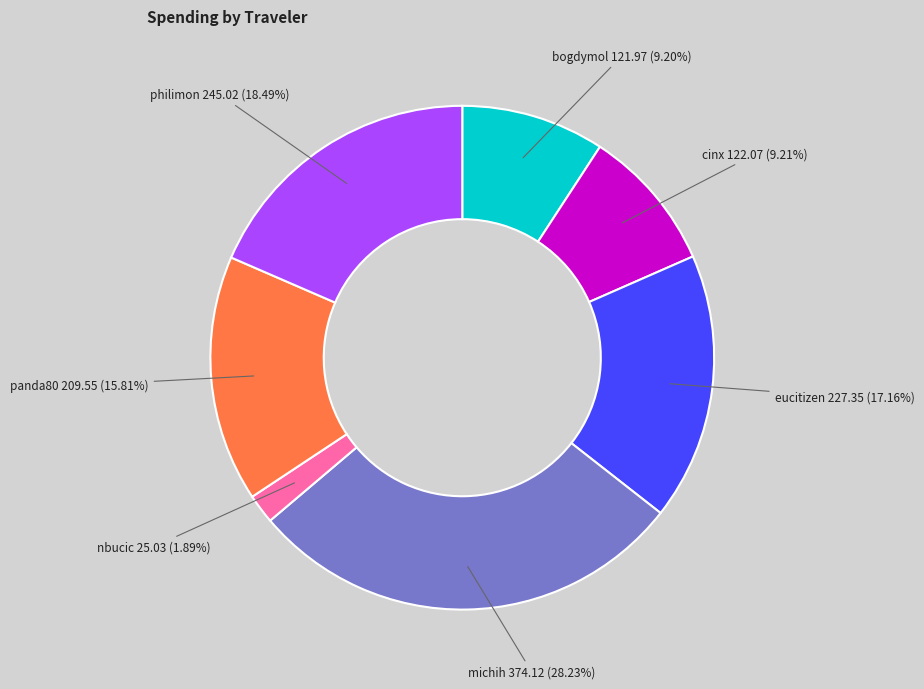

To the nearest percent, what is the average slice percentage?

14%